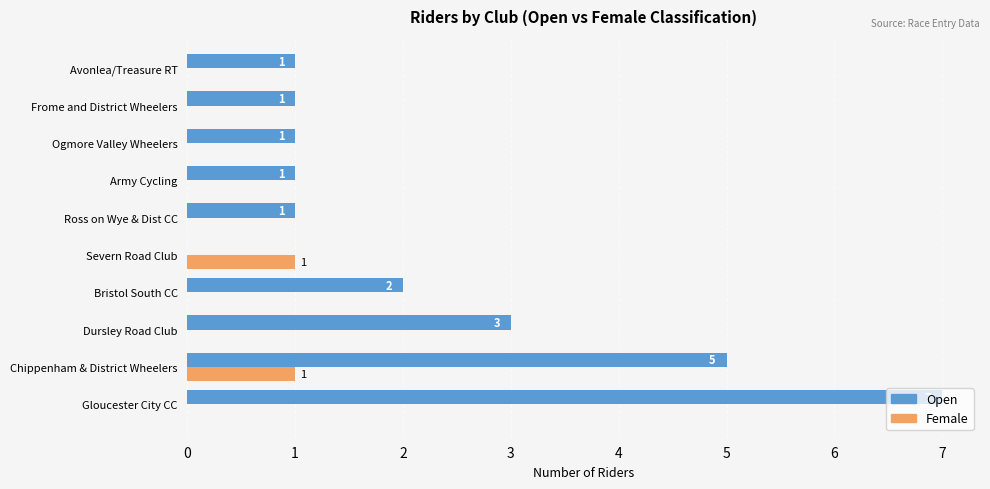

Is it true that Open equals -3 at Severn Road Club?

False